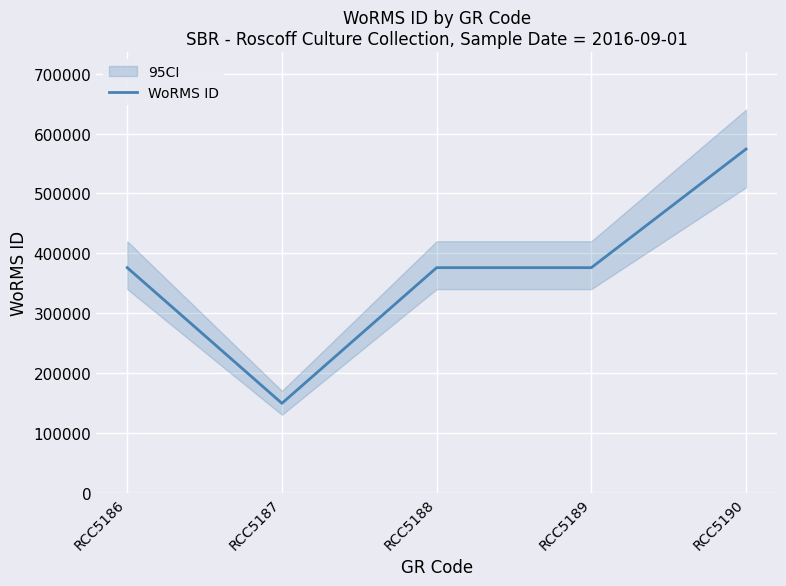

Rank the categories by value from lowest to highest.

RCC5187, RCC5186, RCC5188, RCC5189, RCC5190